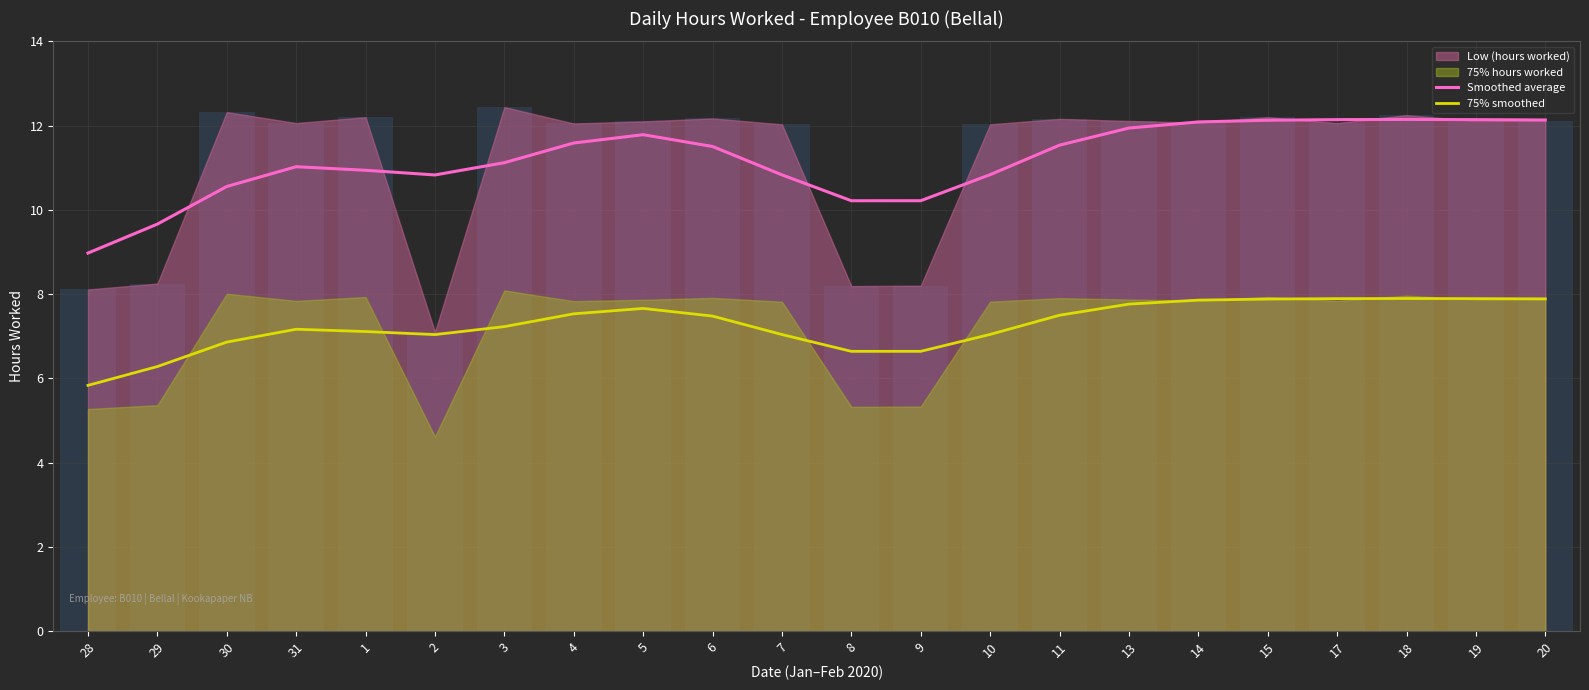

The value of 75% smoothed at 20 is 7.9. True or false?

True